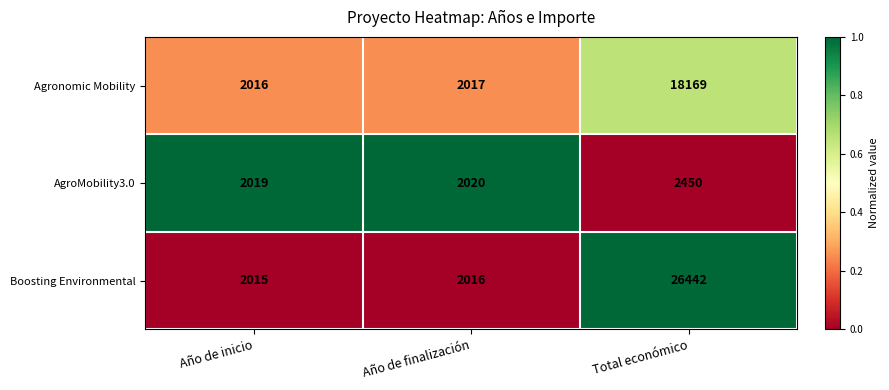

Reading right to left, extract all data points from this chart.

Agronomic Mobility: Total económico=18169	Año de finalización=2017	Año de inicio=2016
AgroMobility3.0: Total económico=2450	Año de finalización=2020	Año de inicio=2019
Boosting Environmental: Total económico=26442	Año de finalización=2016	Año de inicio=2015